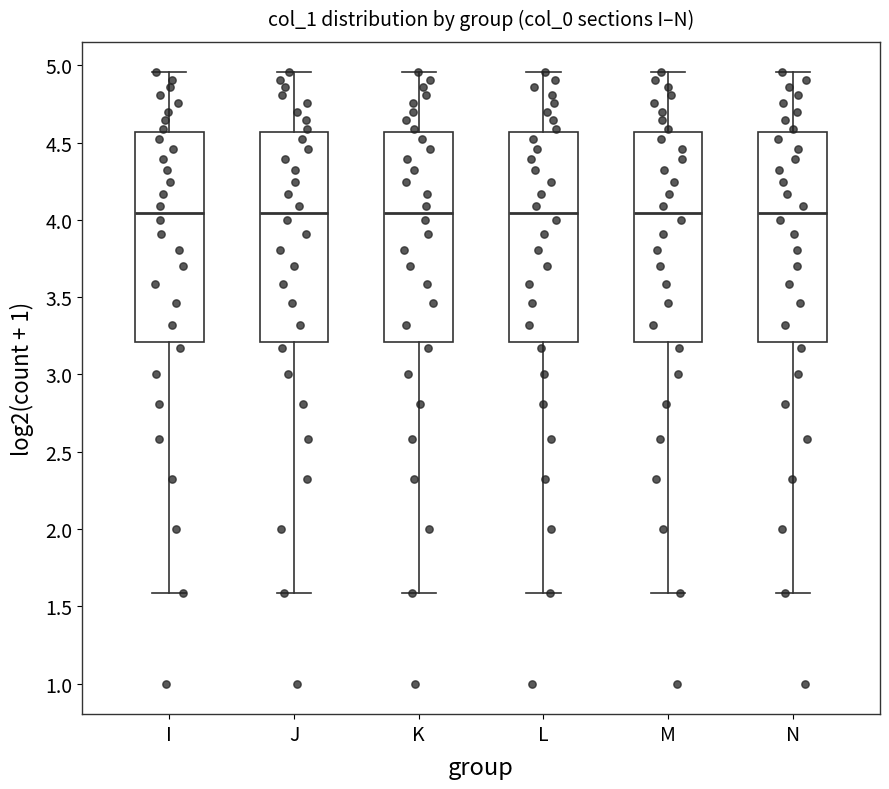

Where is the lower edge of the box for M on the y-axis? The values are not printed on the chart, so give them approximately, as read against the axis.

3.20